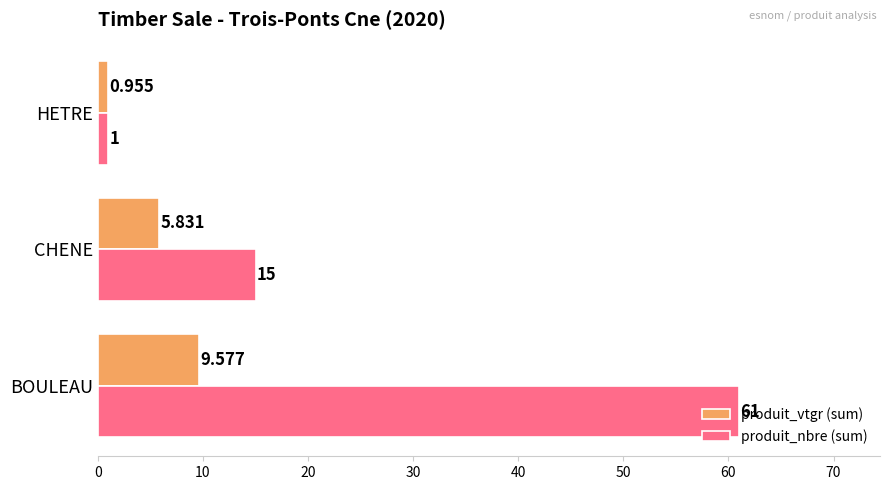

What is the maximum value shown in the chart?

61.0